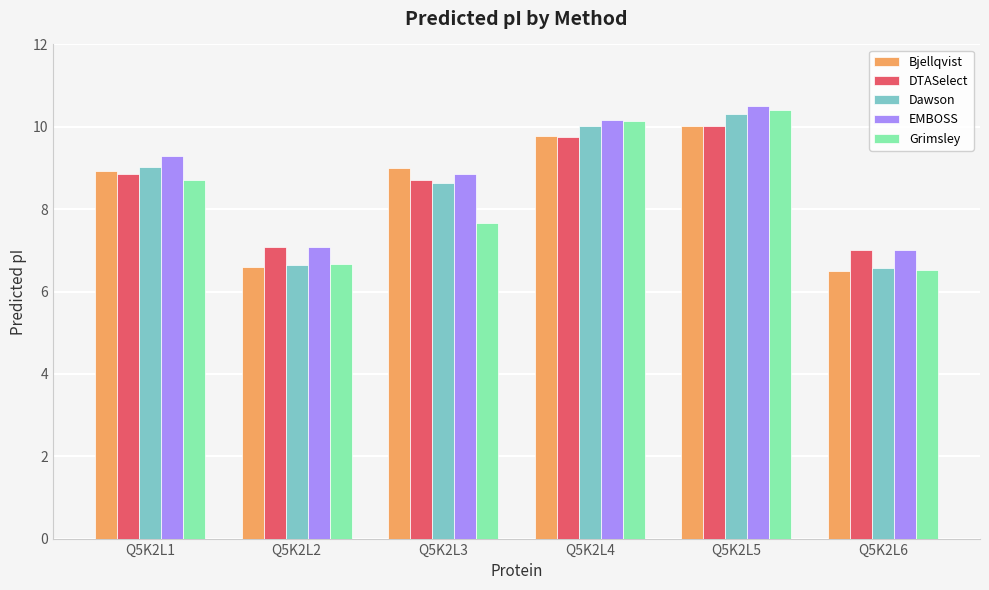

Is it true that Bjellqvist equals 9.8 at Q5K2L4?

True